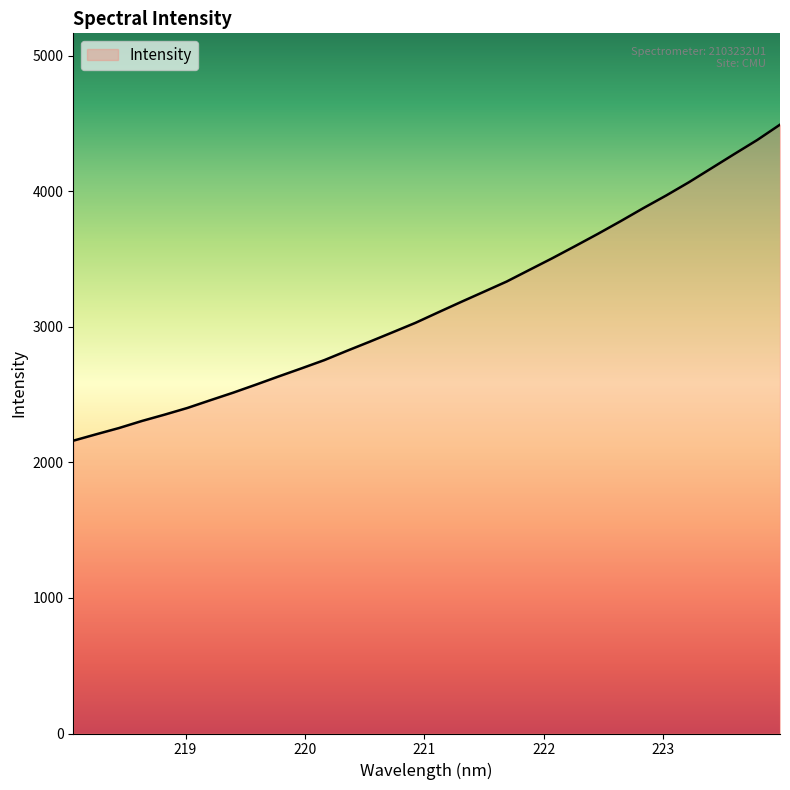

What is the minimum value shown in the chart?

2159.9